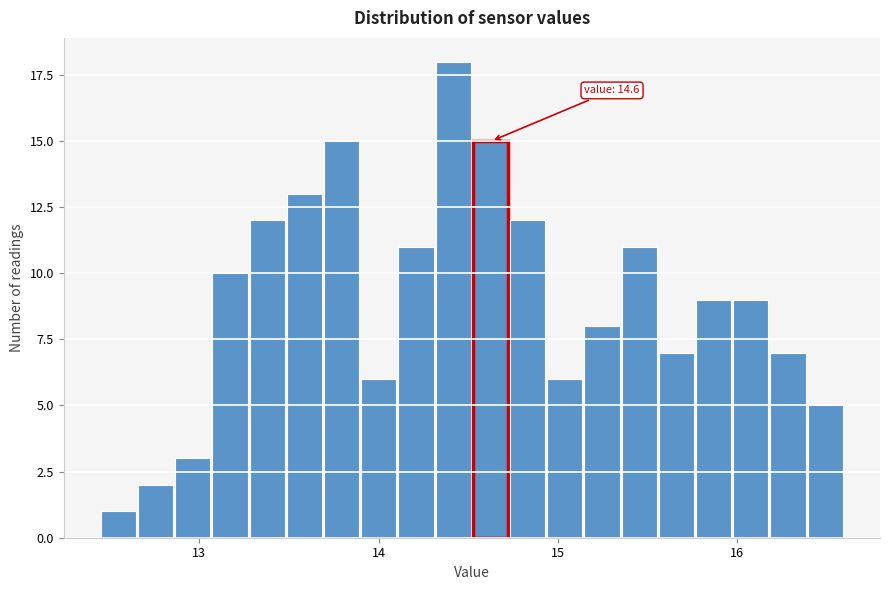

Around what value on the x-axis is the tallest bar? Give the approximate position of its centre, as read against the axis.

14.4